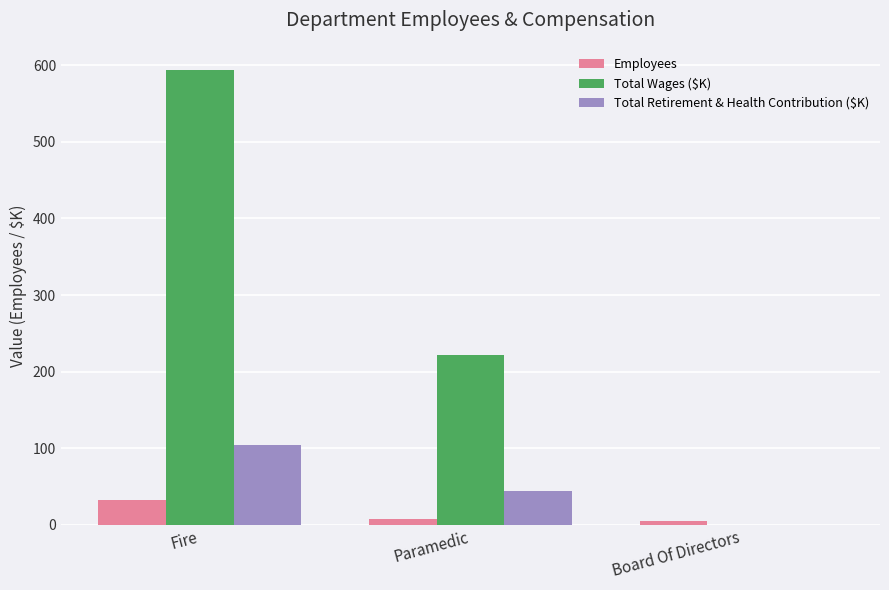

Reading left to right, what are all the values shown in this chart?

Employees: 32.0	8.0	5.0
Total Wages ($K): 594.4	222.3	0.0
Total Retirement & Health Contribution ($K): 103.9	44.8	0.0